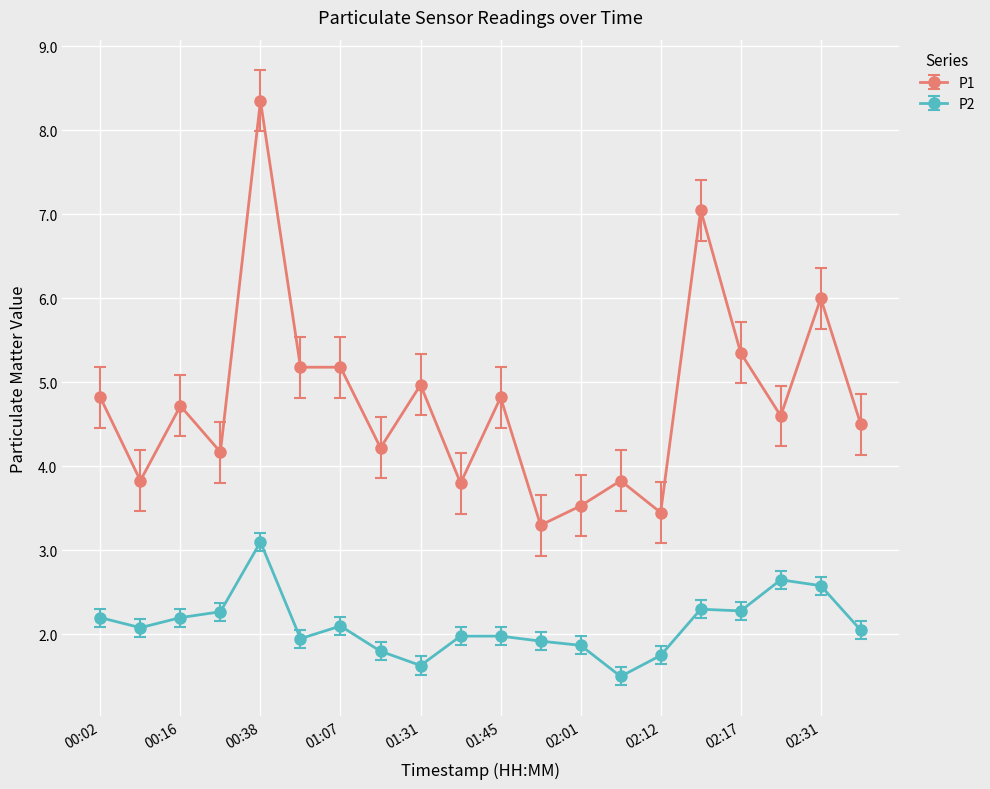

How many lines are shown in the chart?

2